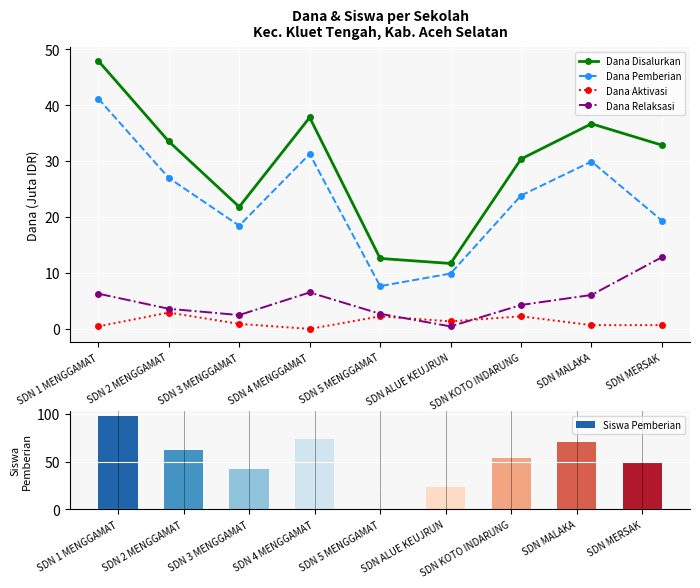

What is the highest value of the Dana Aktivasi series?

2.9